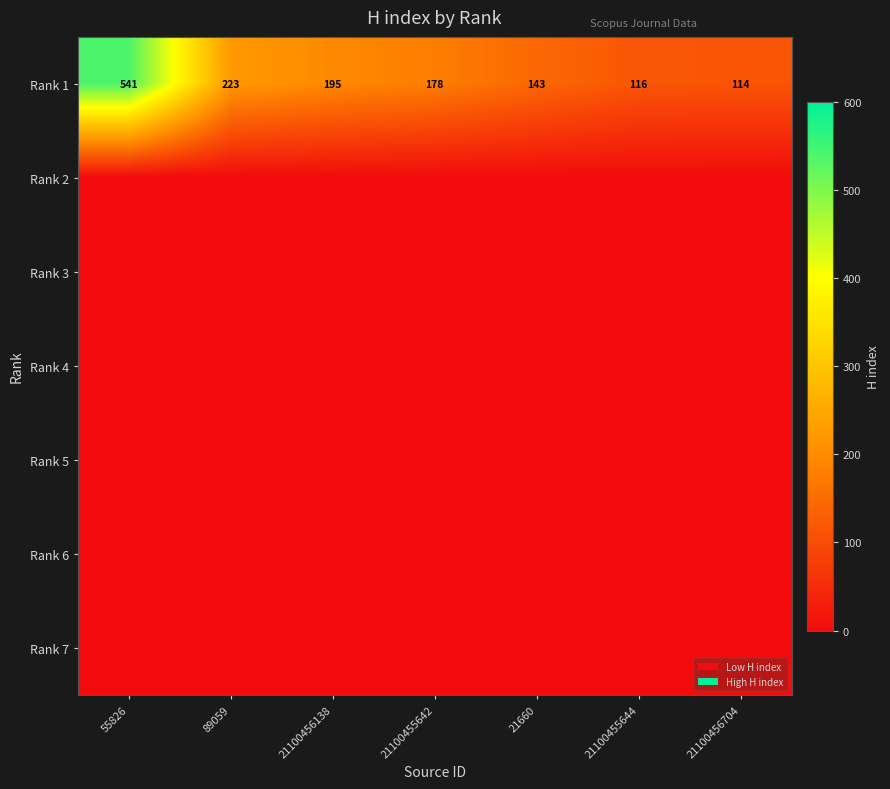

What is the sum of the Rank 1 values at 89059 and 21660?

366